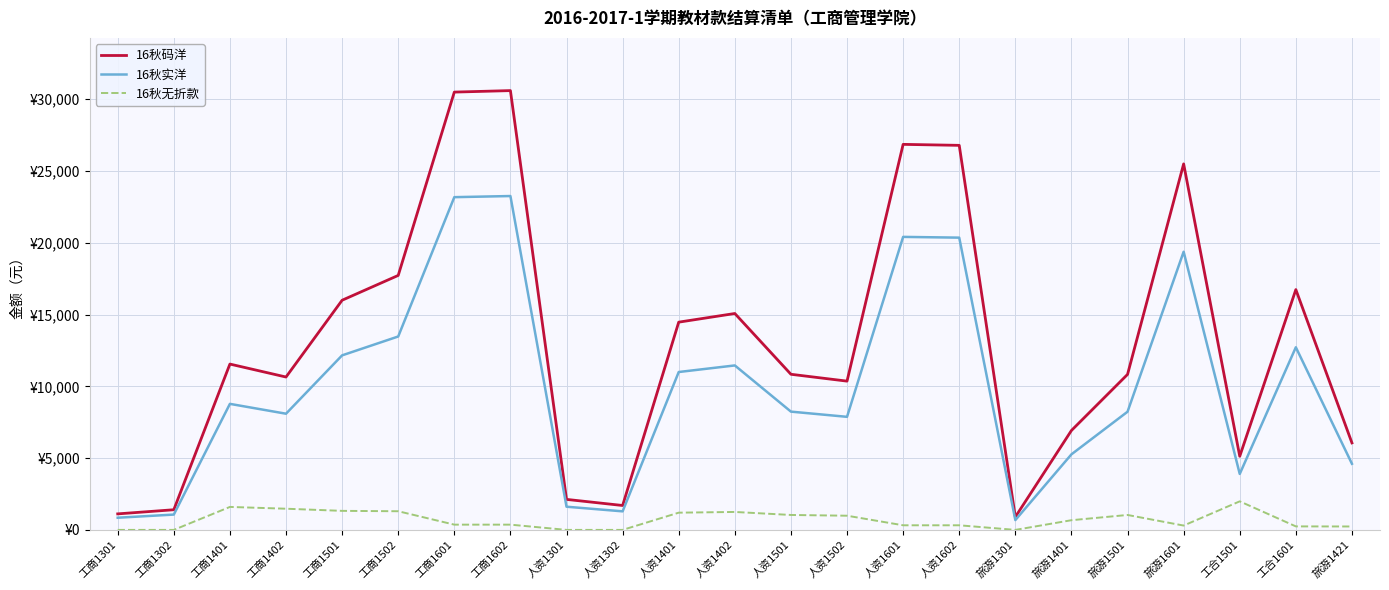

Is the value of 16秋无折款 at 工商1401 greater than the value of 16秋实洋 at 工商1401?

No